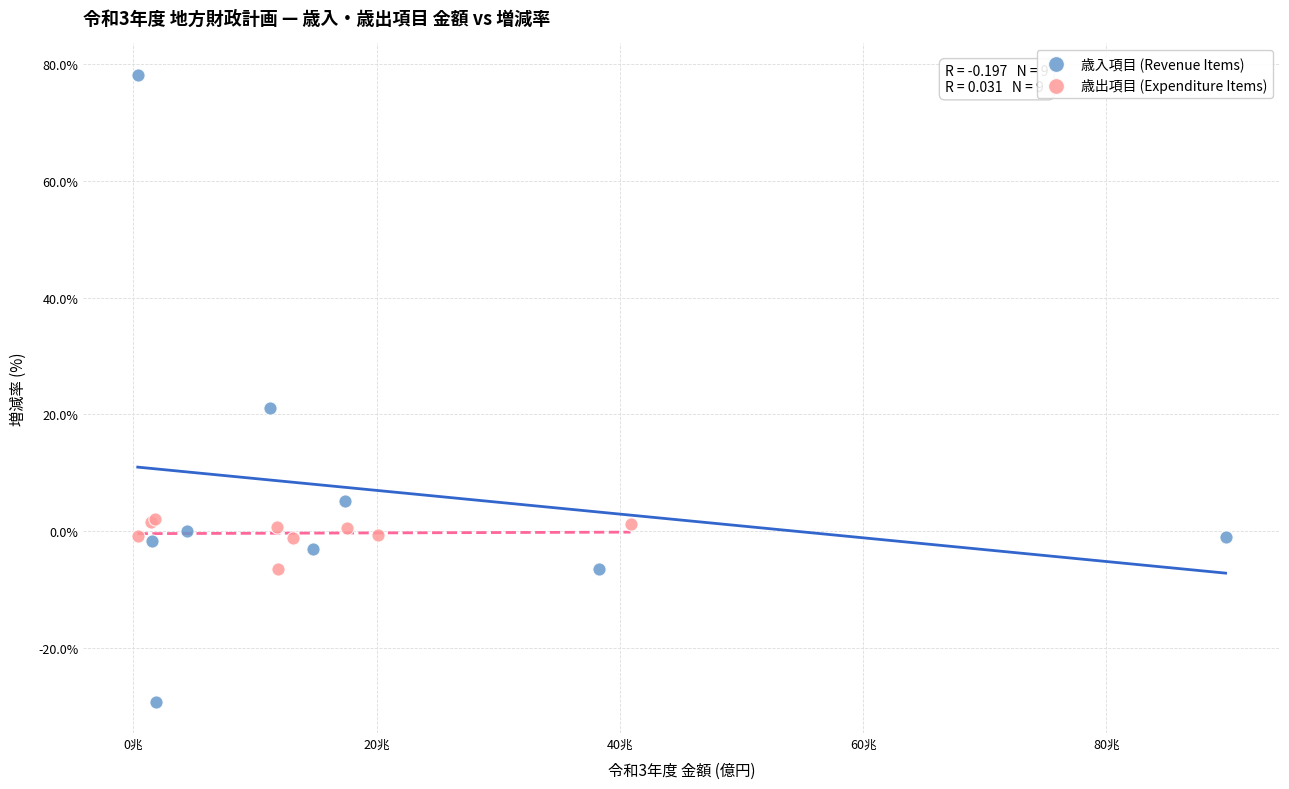

Which series contains the highest Y value?

歳入項目 (Revenue Items)